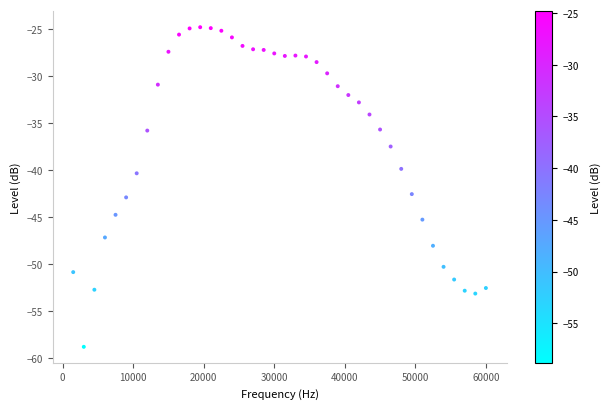

What is the range of Y values (max minus min)?

34.0